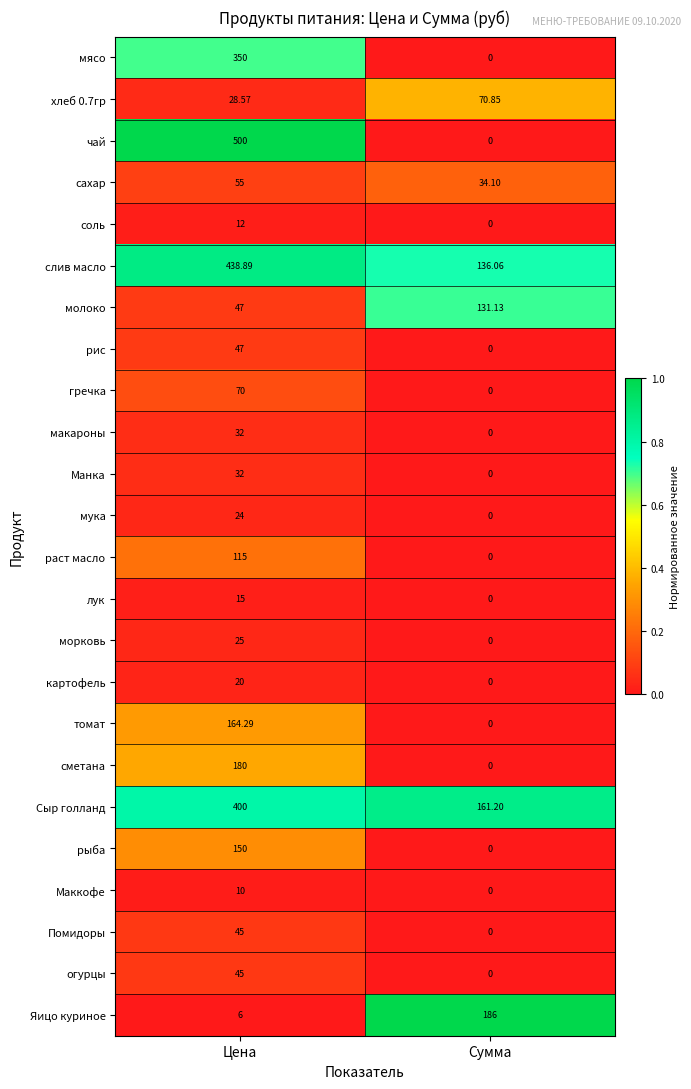

Between Цена and Сумма, which series saw the biggest shift?

чай